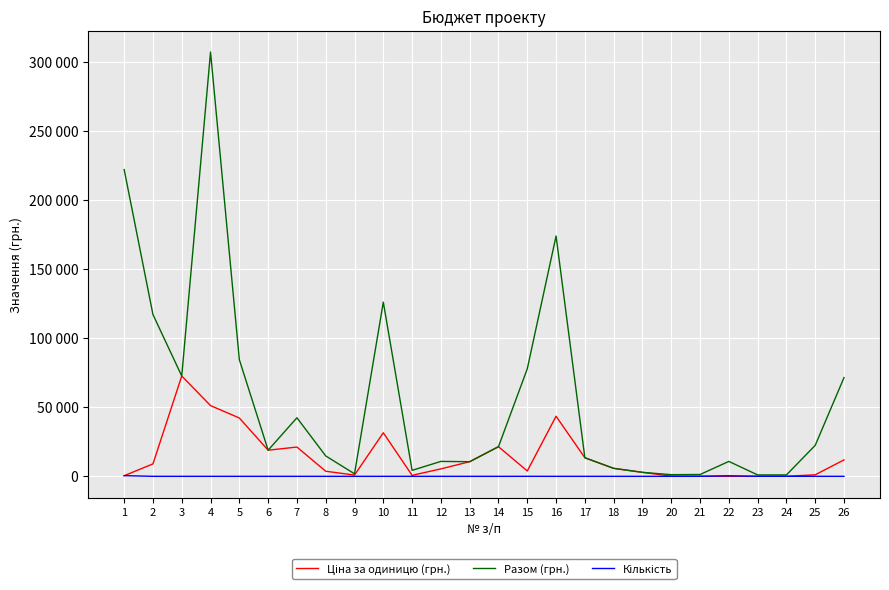

At which category is the sum across all series the highest?

4